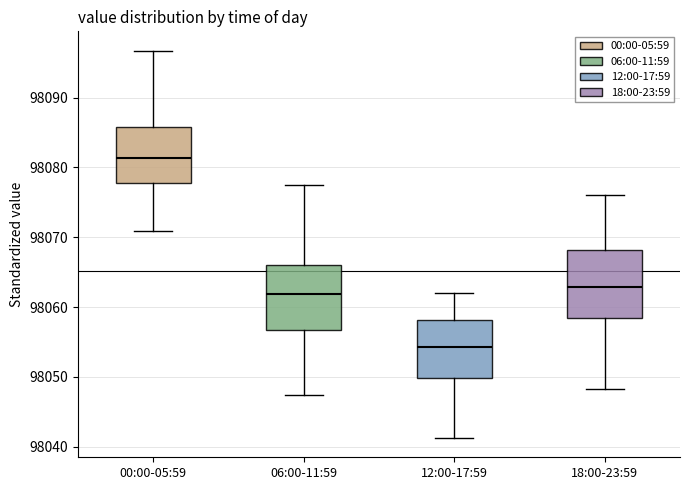

Where does the lower whisker of the box for 00:00-05:59 end on the y-axis? The values are not printed on the chart, so give them approximately, as read against the axis.

98071